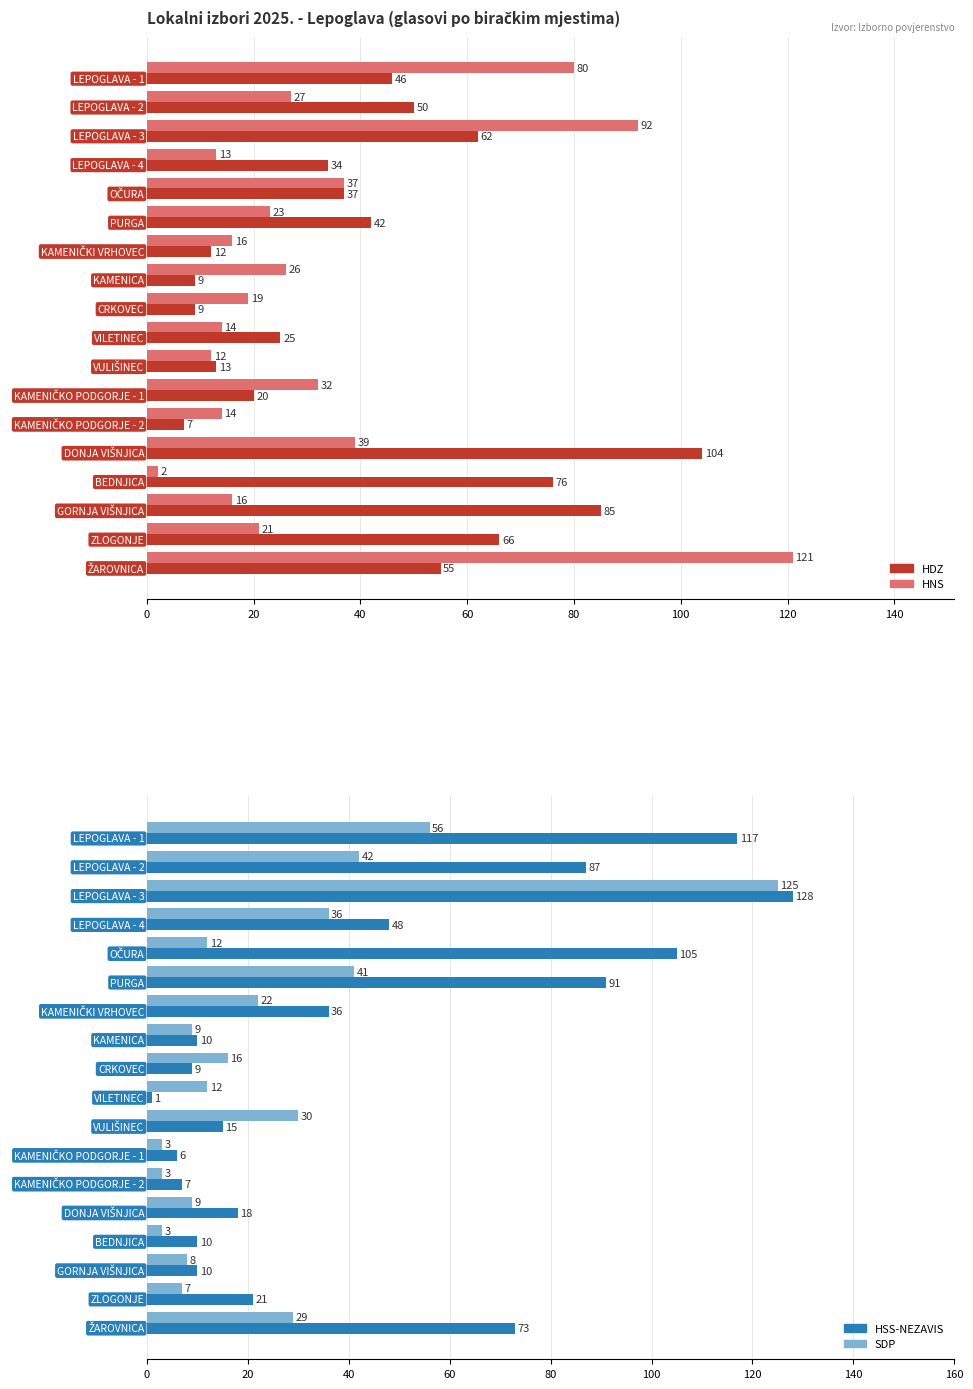

Between 80 and 160, which series saw the biggest shift?

HSS-NEZAVIS